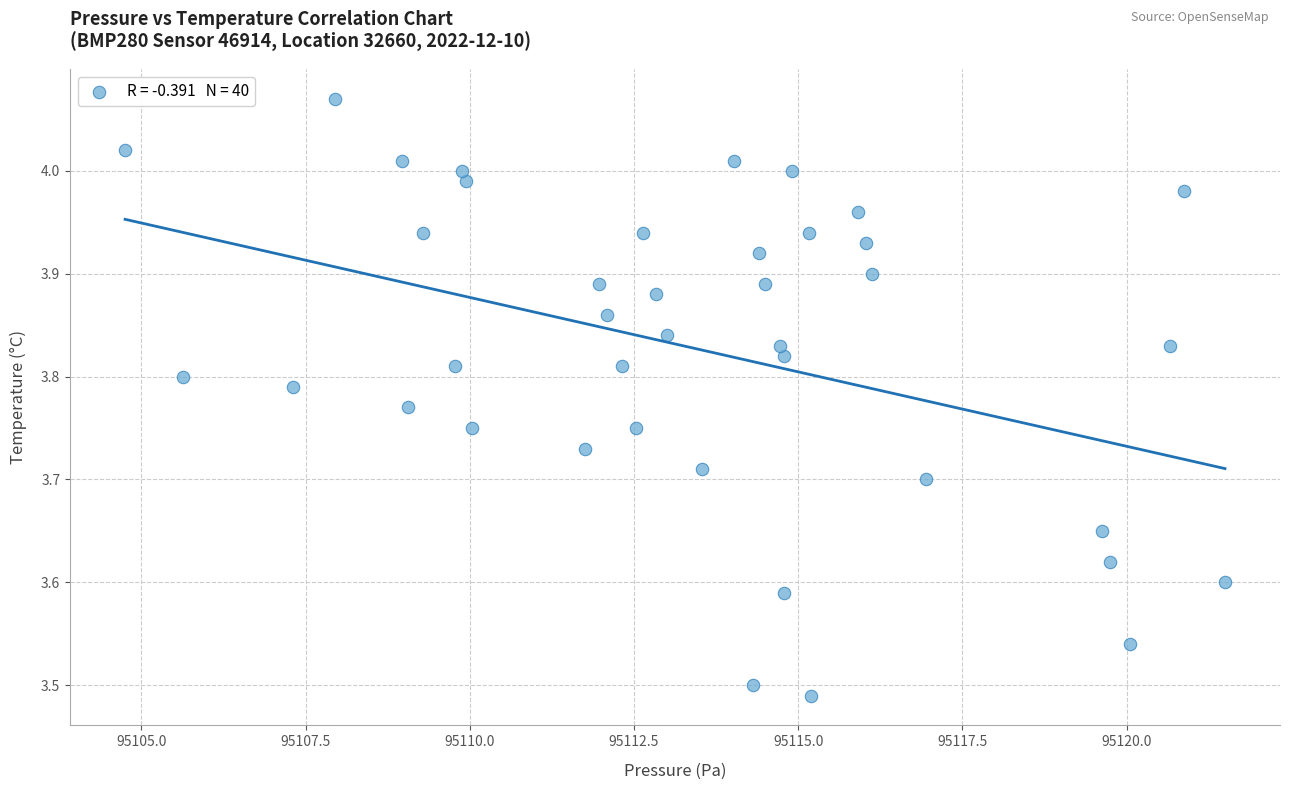

What is the range of X values (max minus min)?

16.8